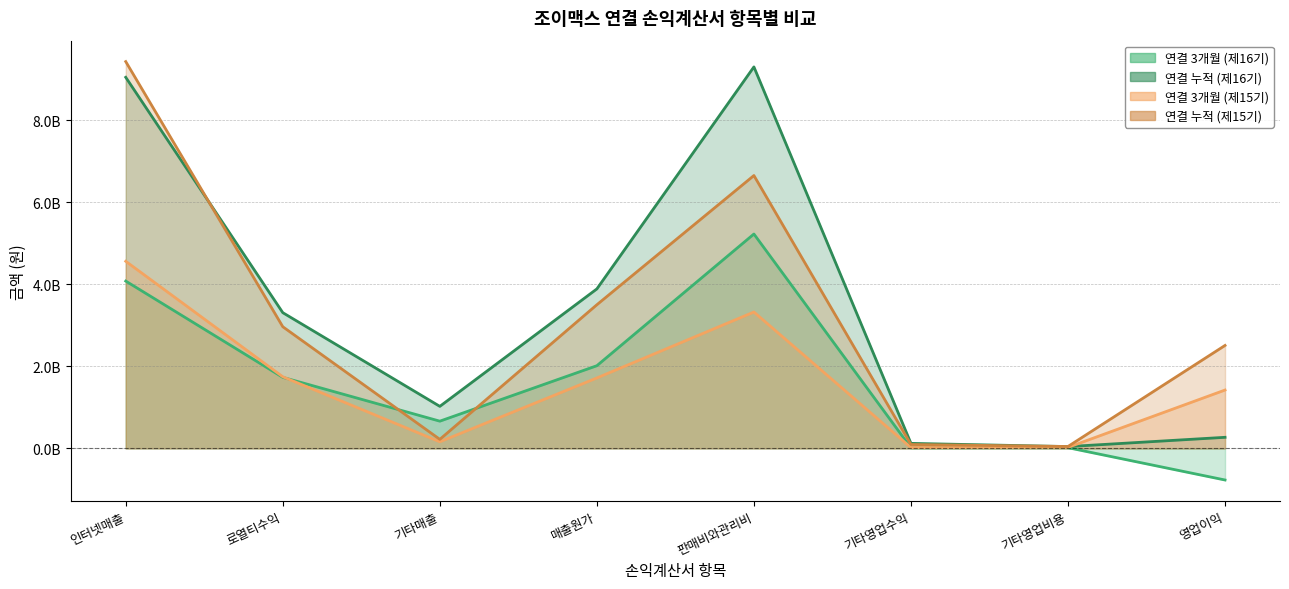

Which category has the lowest value in the 연결 3개월 (제15기) series?

기타영업수익